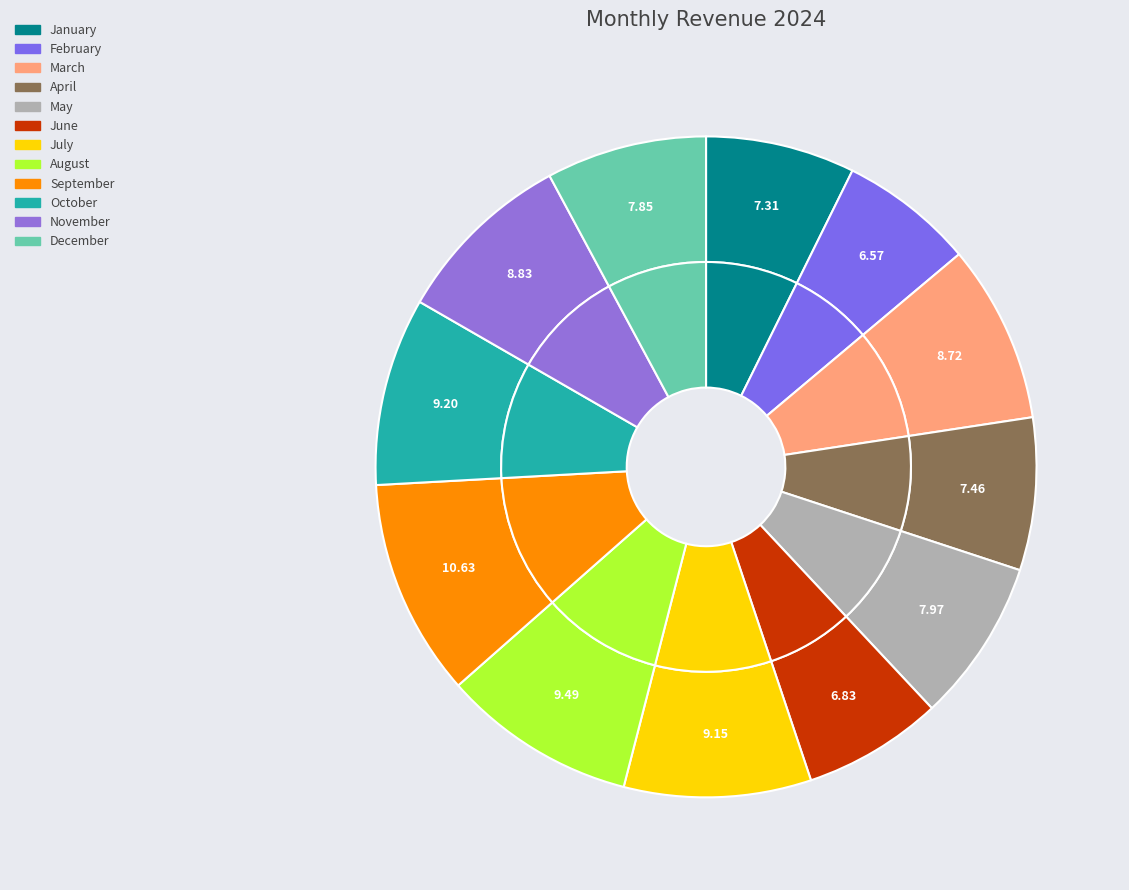

Count the number of slices in the pie.

12